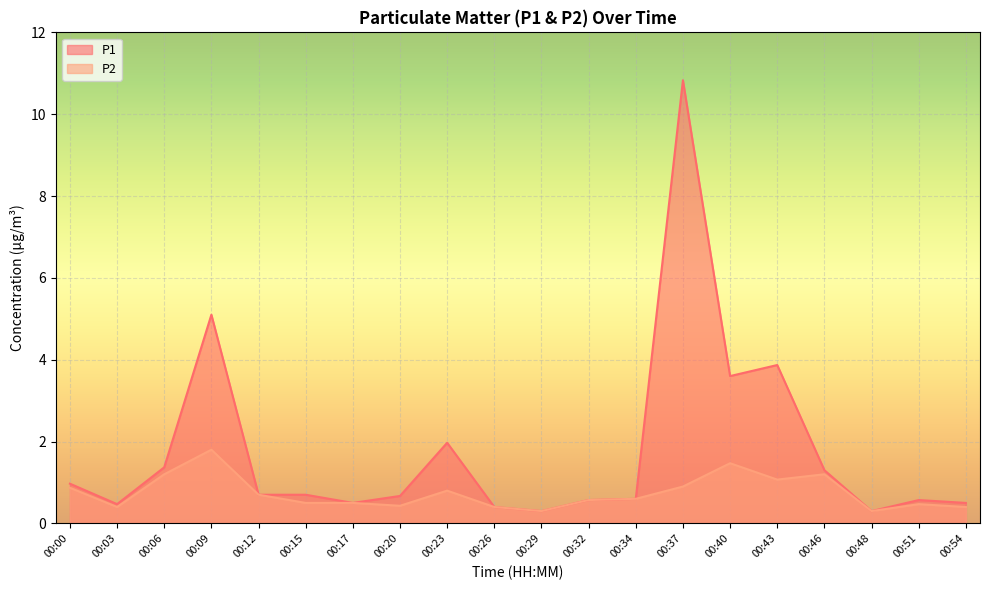

True or false: P2 and P1 intersect in this chart.

False